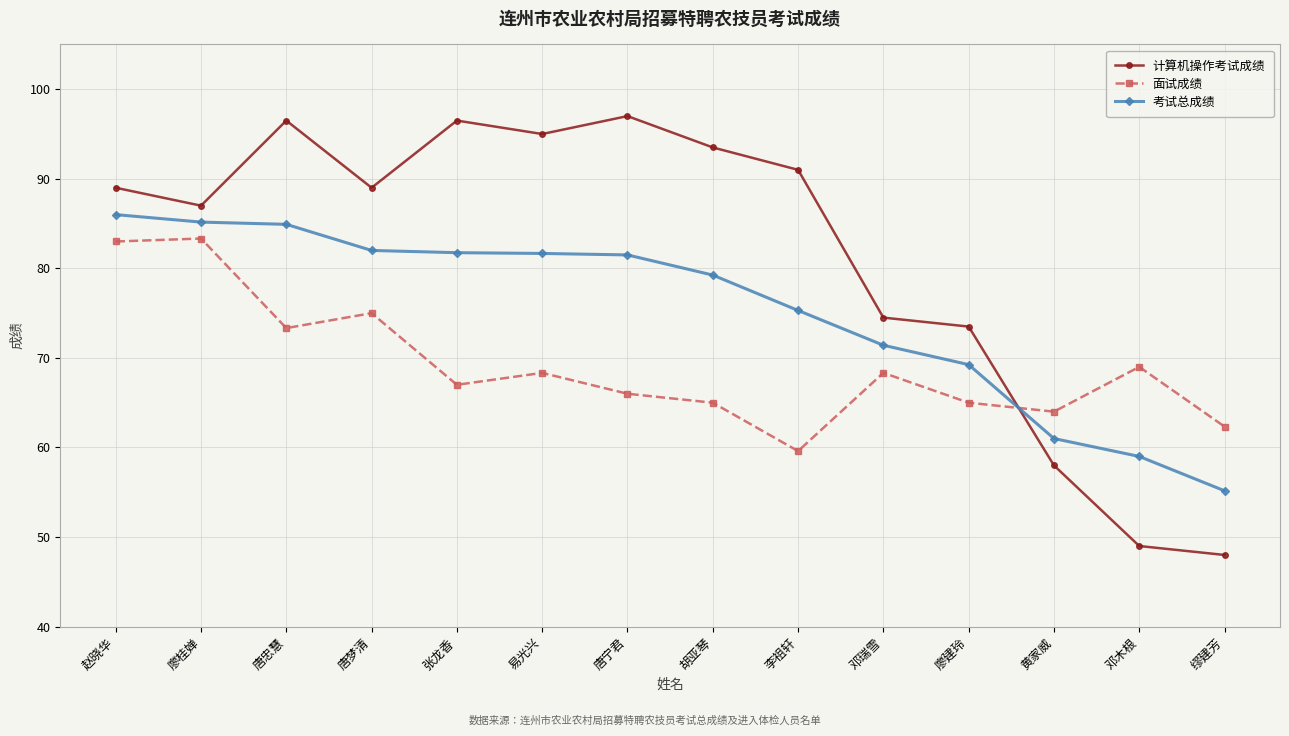

The 计算机操作考试成绩 series shows 145.4 at 易光兴. True or false?

False